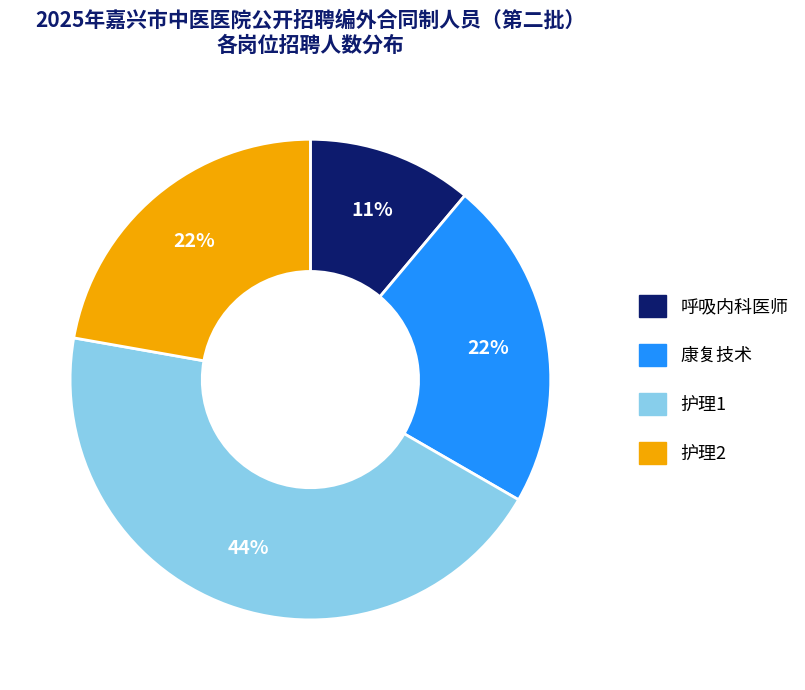

How many segments does this pie chart have?

4